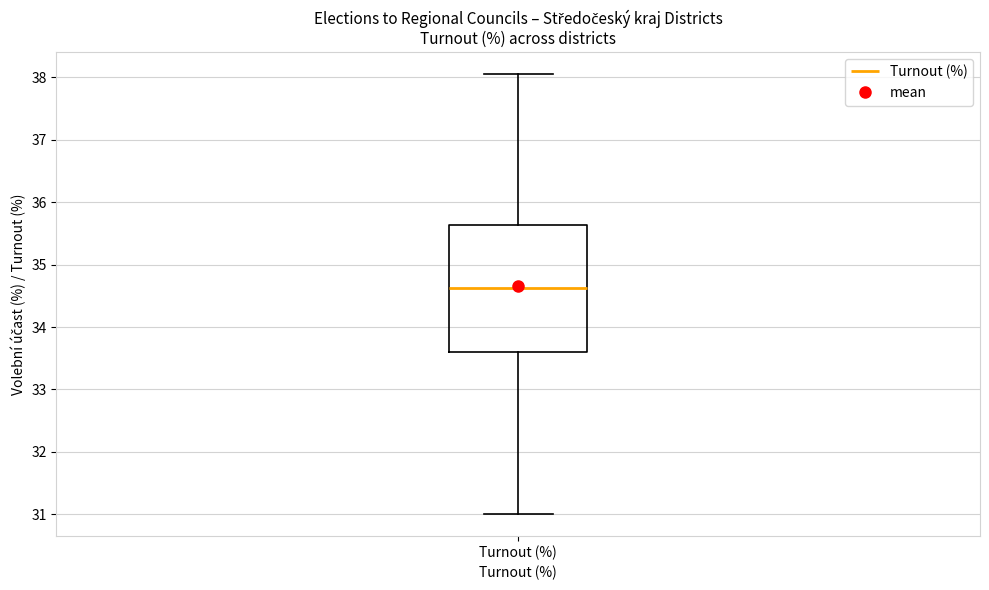

Read this box plot against the y-axis: the position of the median line, the range covered by the box, and the ends of both whiskers. The values are not printed on the chart, so give them approximately, as read against the axis.

median 34.6, box 33.6 to 35.6, whiskers 31.0 to 38.1